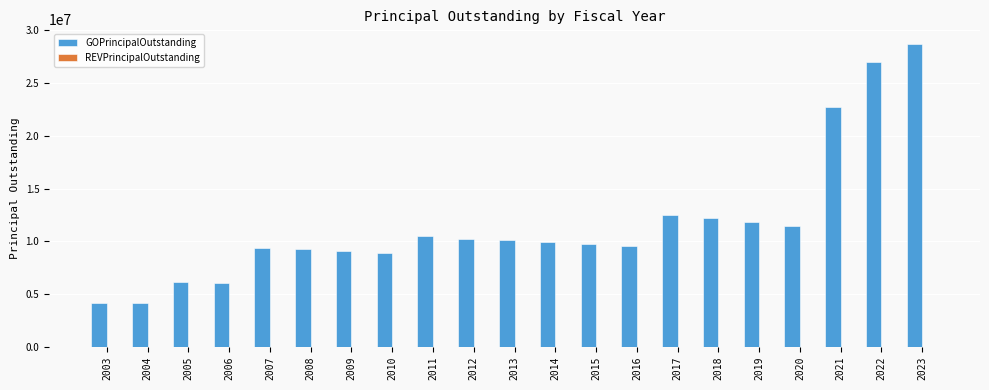

What is the change in value from 2013 to 2017?

+2385000